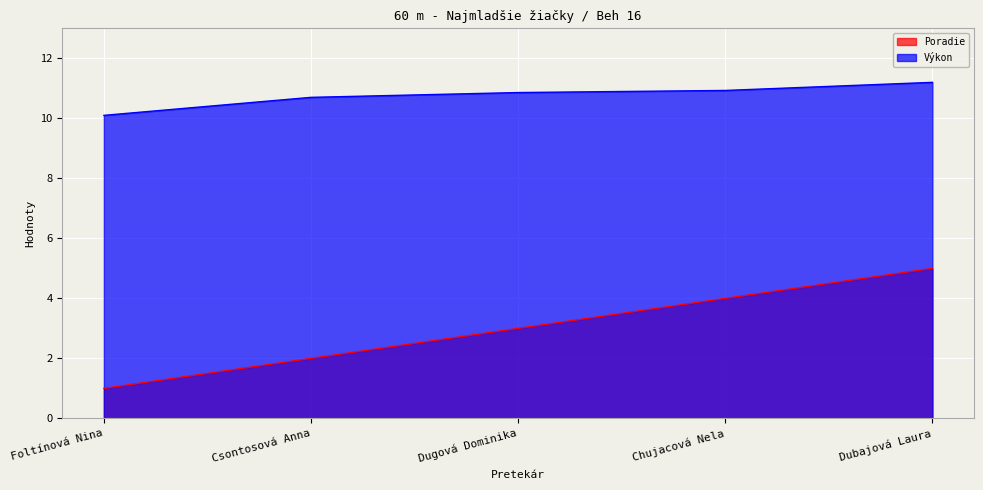

The Poradie series shows 1.1 at Dugová Dominika. True or false?

False